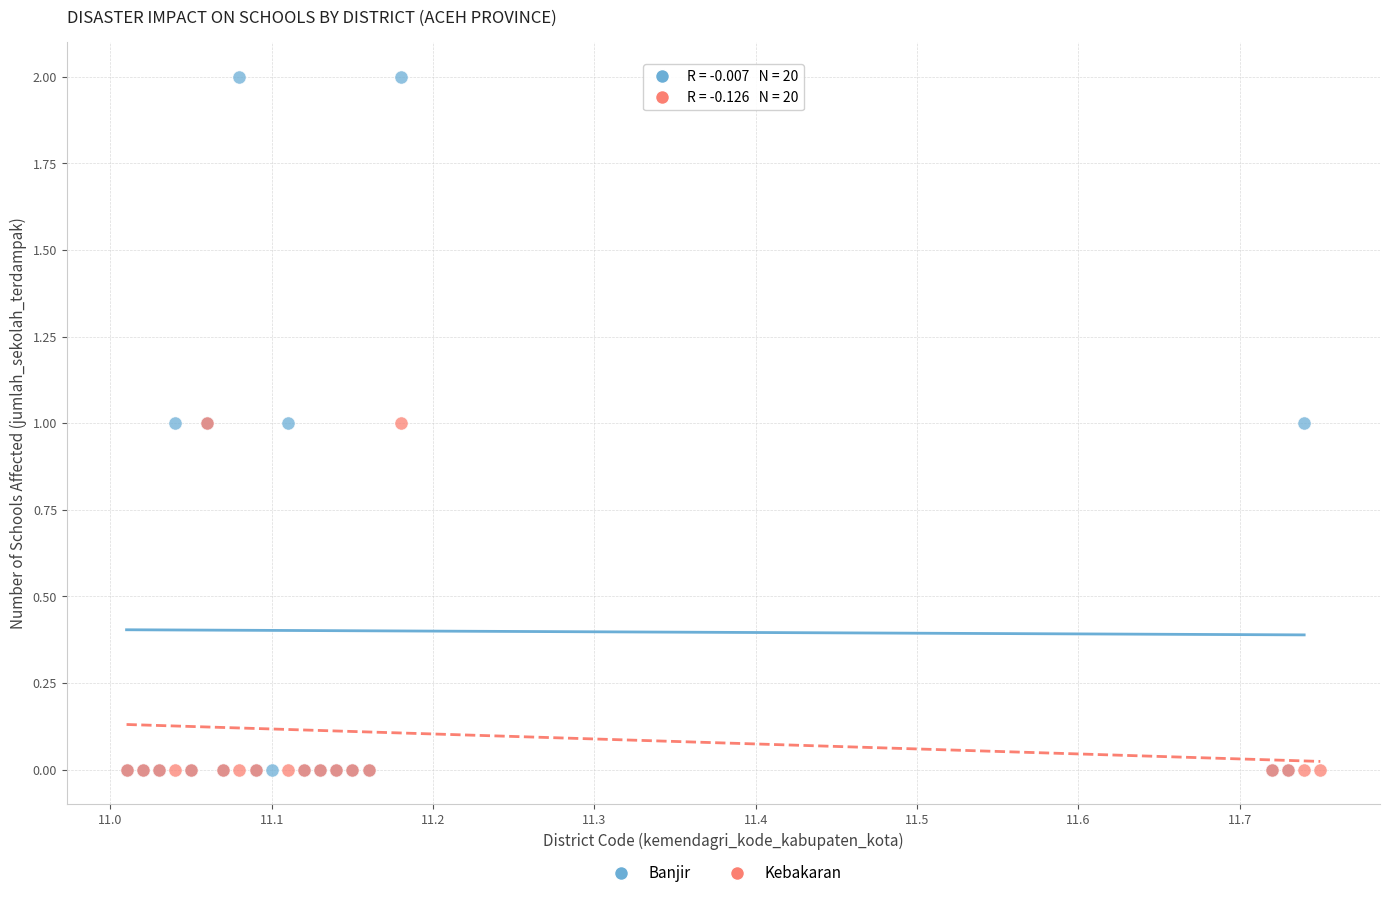

Which series has the largest Y range (max minus min)?

Banjir